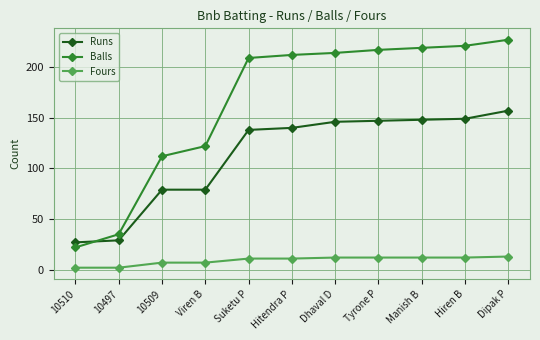

Which series changed the most between 10510 and Suketu P?

Balls